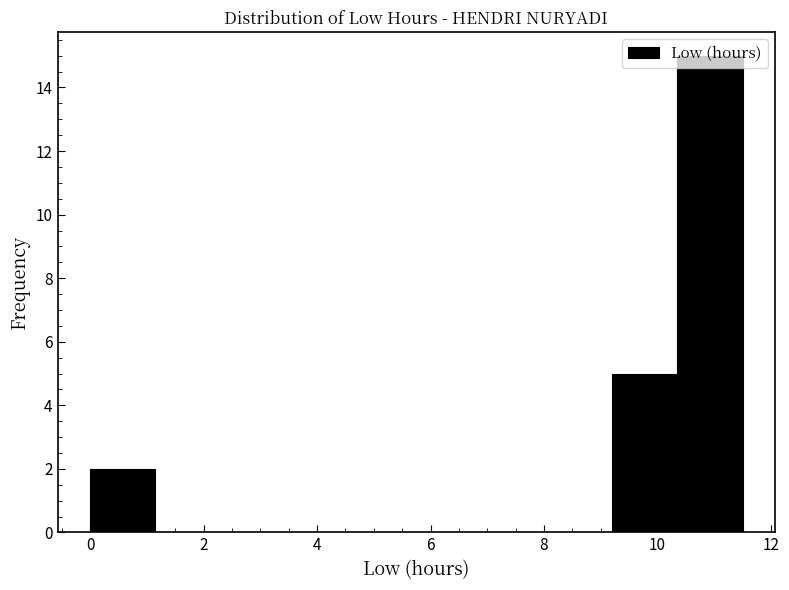

Which range on the x-axis has the tallest bar?

10.35 to 11.50